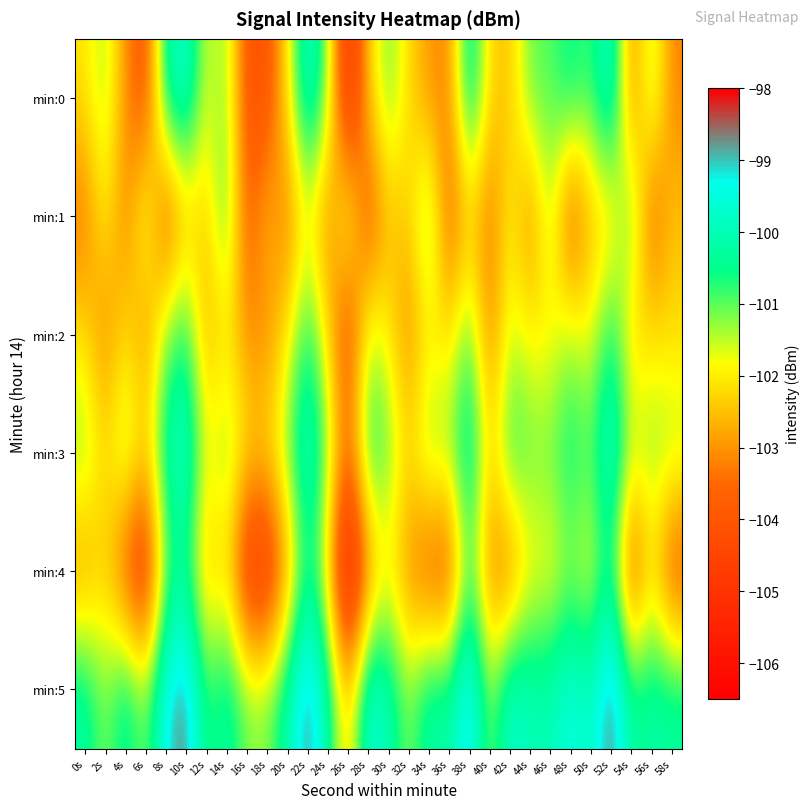

Which label corresponds to the smallest value in the chart?

26s